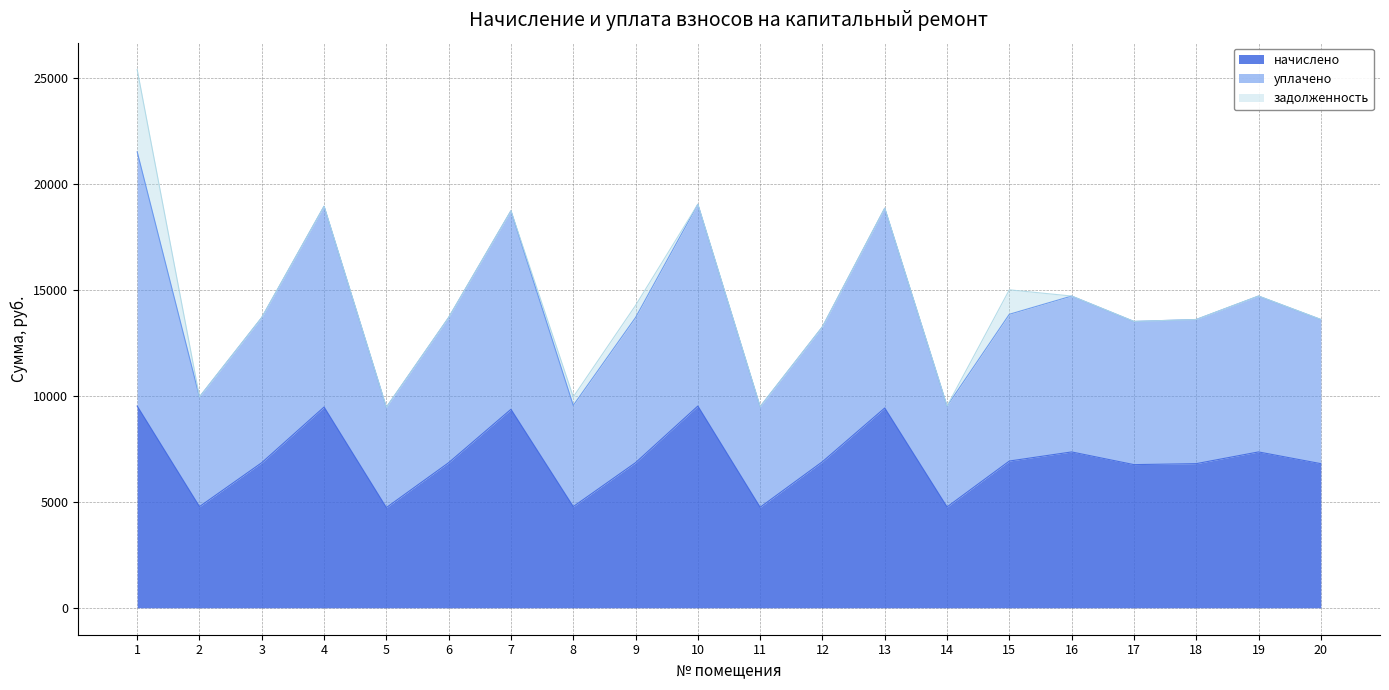

How many lines are shown in the chart?

3